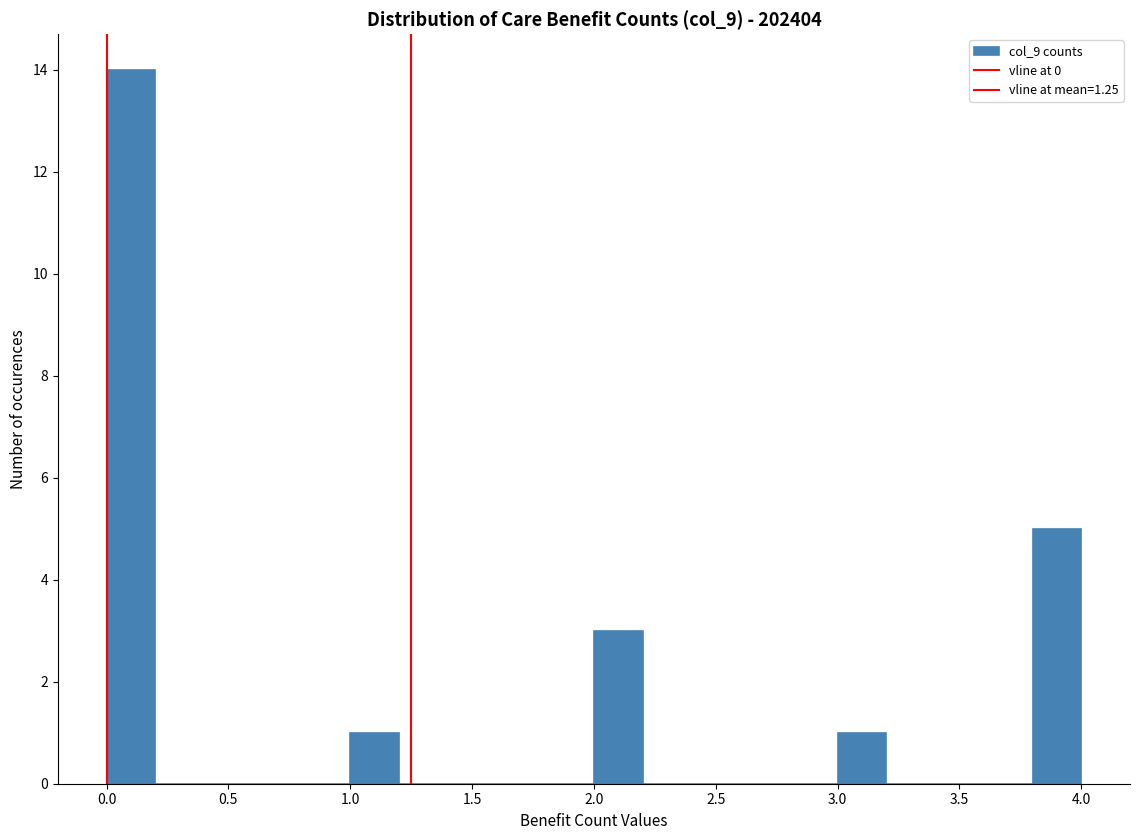

How tall is the bar that spans 1.0 to 1.2 on the x-axis? The values are not printed on the chart, so give them approximately, as read against the axis.

1